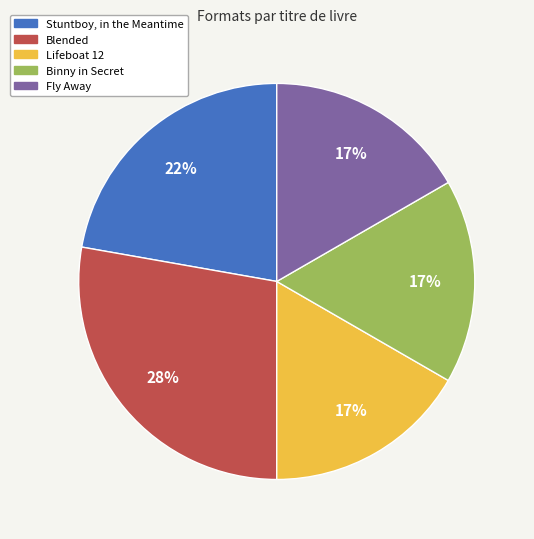

Combined, do Stuntboy, in the Meantime and Lifeboat 12 account for over 50%?

No